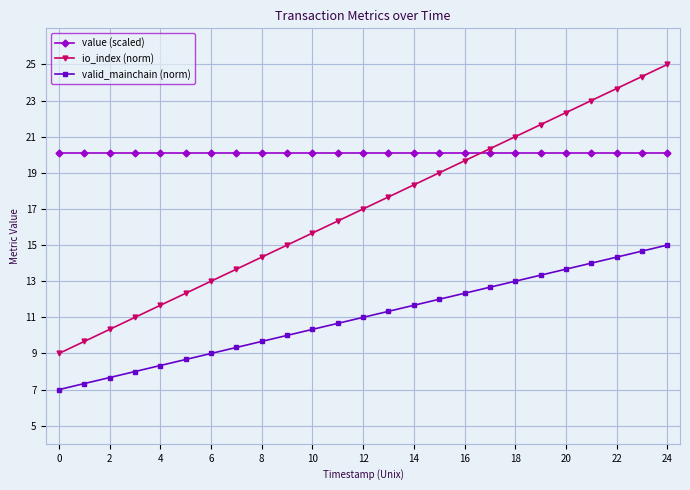

True or false: io_index (norm) has more than 0 interior local peaks.

False